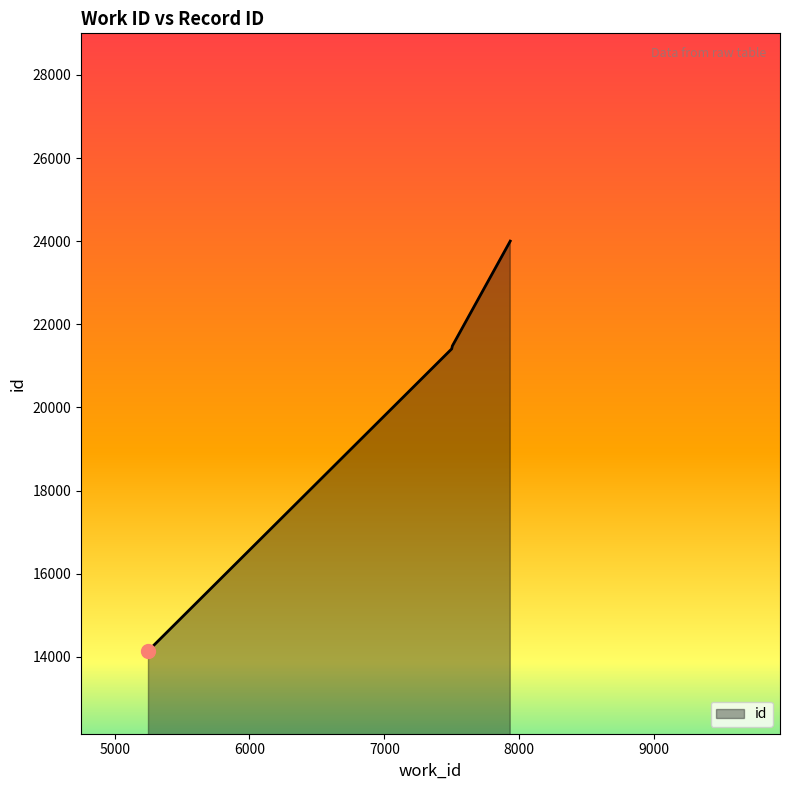

What is the difference between the maximum and minimum values?

9853